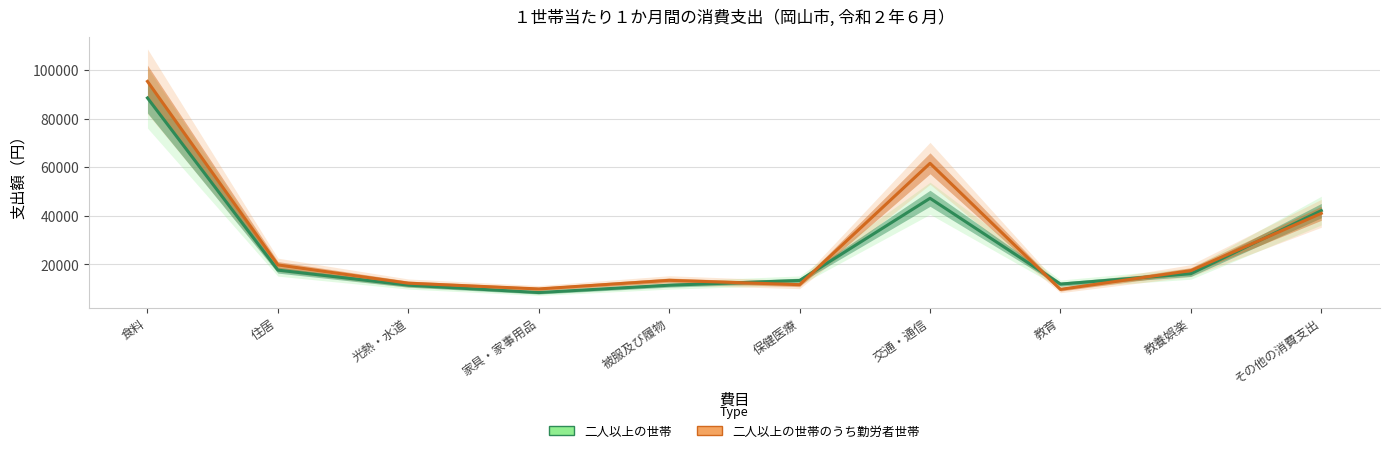

At which label does 二人以上の世帯 reach its minimum?

家具・家事用品